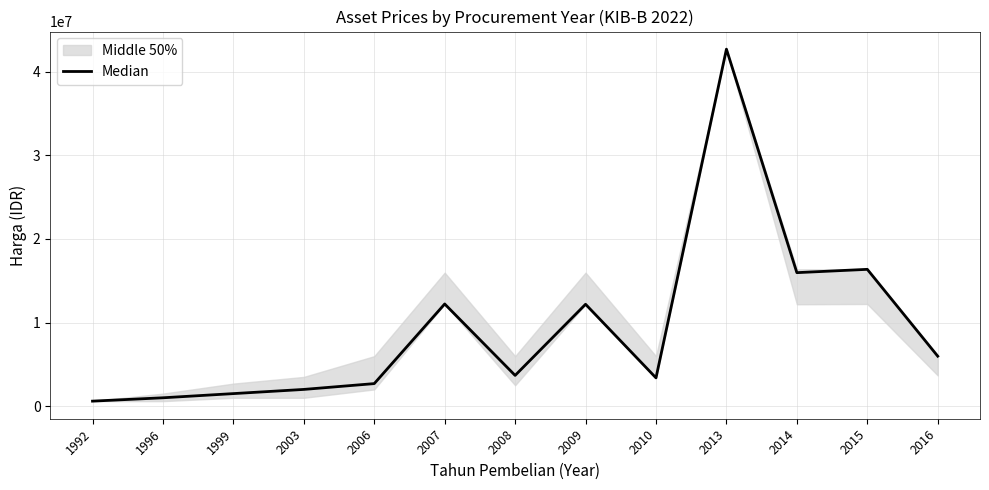

Which category has the lowest value across all series?

1992